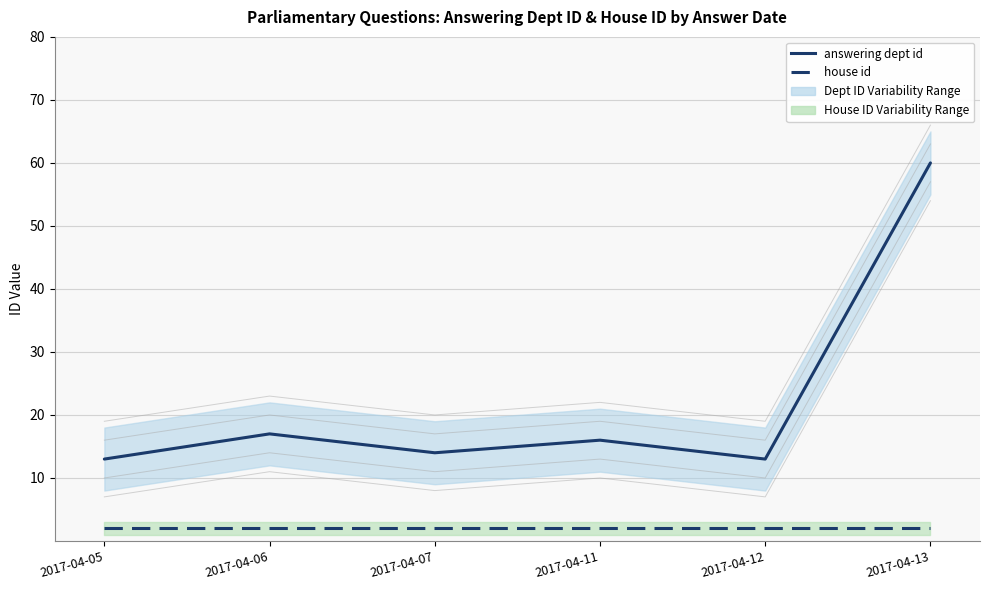

What is the value of the answering dept id point at the 5th from the left?

13